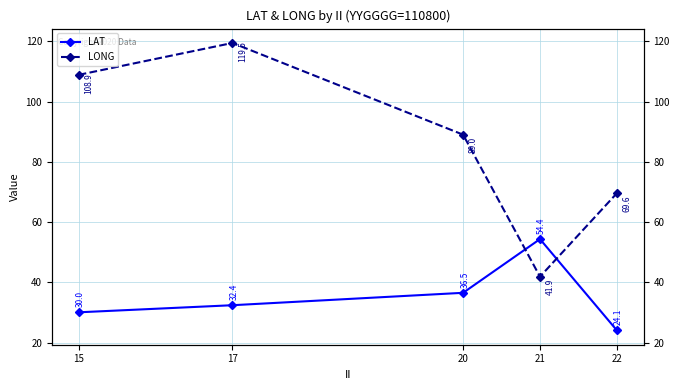

What is the approximate value of LAT at 20?

36.5